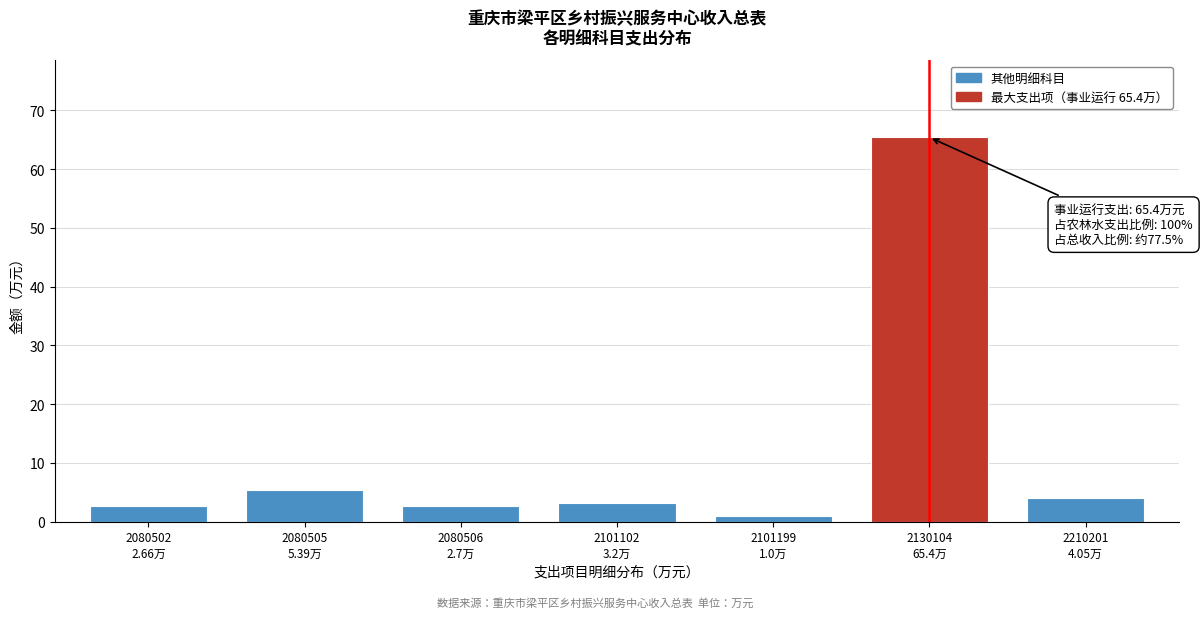

What is the greatest value displayed?

65.4